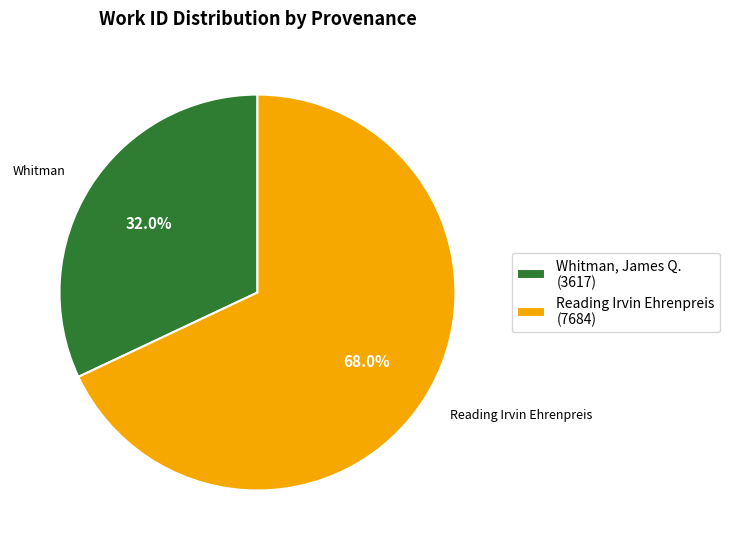

To the nearest percent, what is the combined percentage of Reading Irvin Ehrenpreis and Whitman, James Q.?

100%